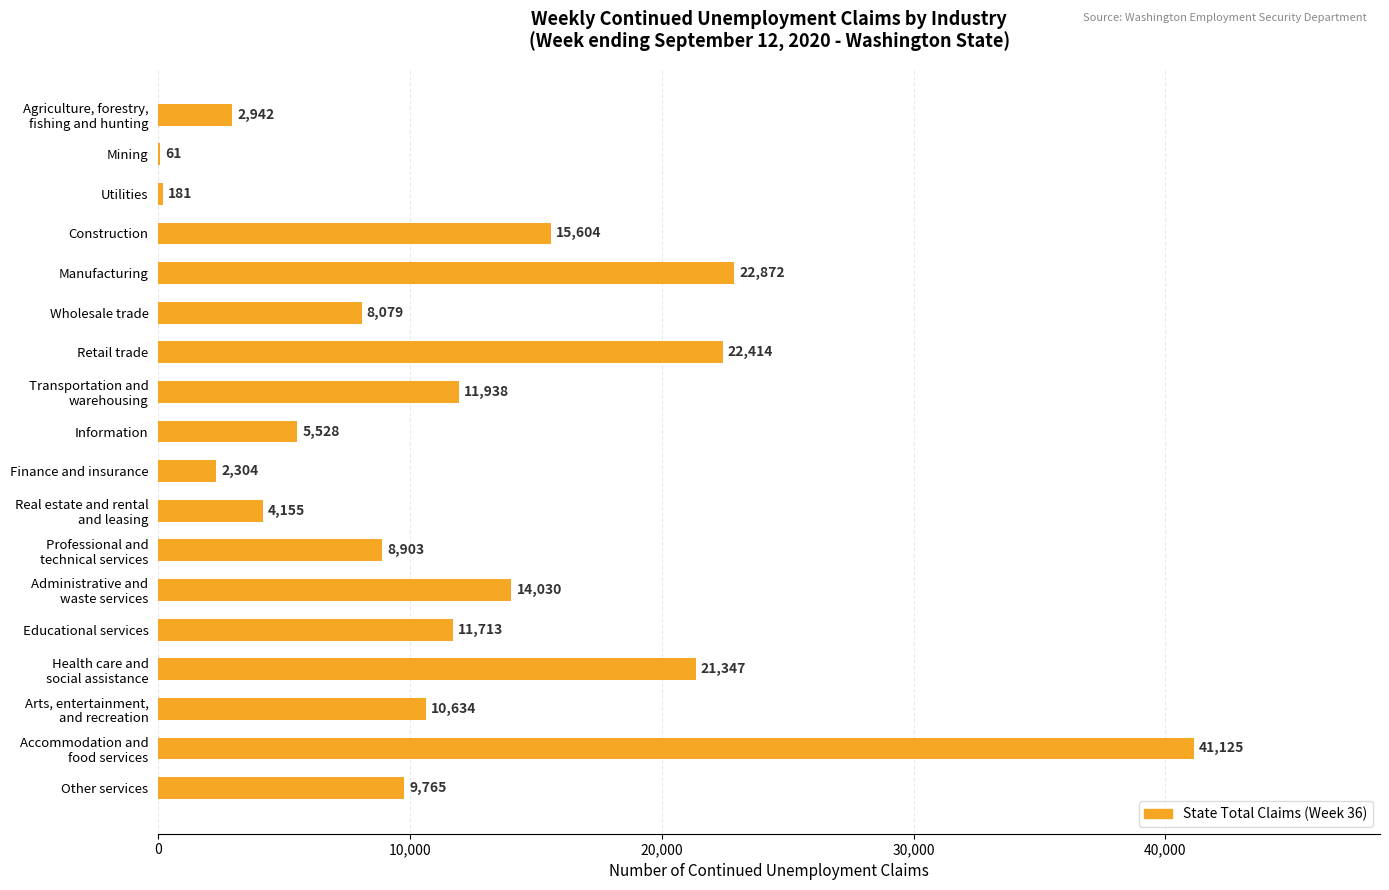

Is it true that the value at Information is 9384?

False